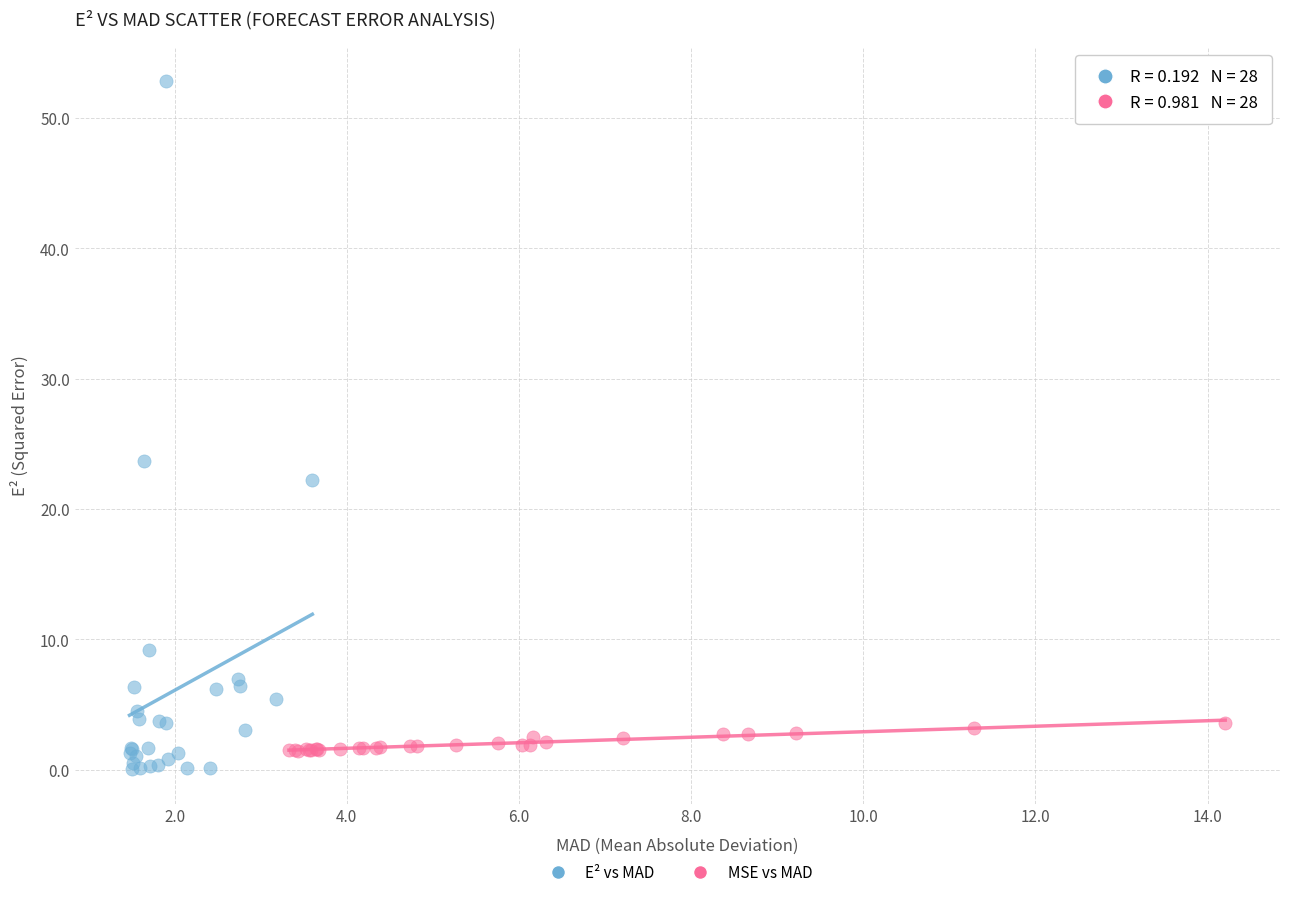

Which series has the widest spread of Y values?

E² vs MAD